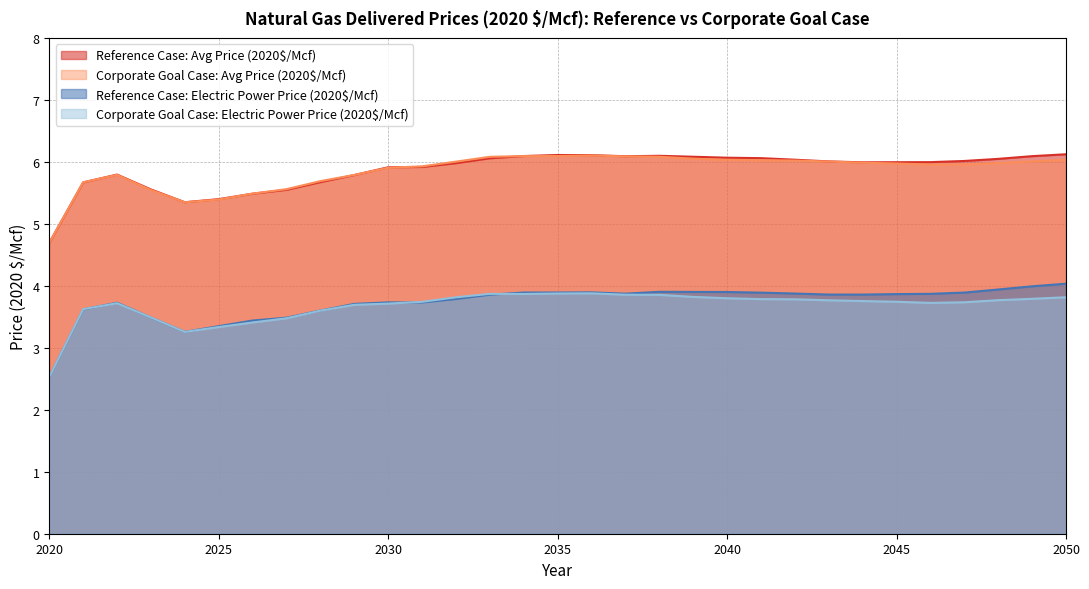

True or false: Corporate Goal Case: Avg Price (2020$/Mcf) and Reference Case: Electric Power Price (2020$/Mcf) intersect in this chart.

False